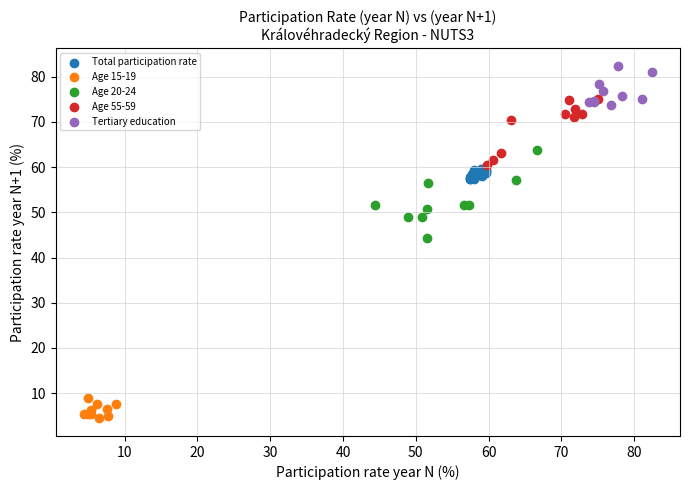

Which series contains the highest Y value?

Tertiary education